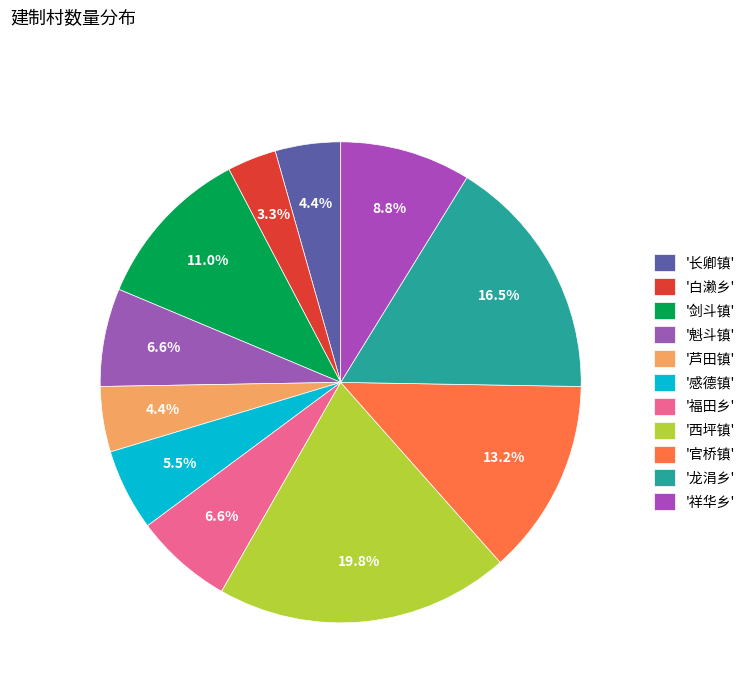

Rank the categories by value from highest to lowest.

西坪镇, 龙涓乡, 官桥镇, 剑斗镇, 祥华乡, 魁斗镇, 福田乡, 感德镇, 长卿镇, 芦田镇, 白濑乡